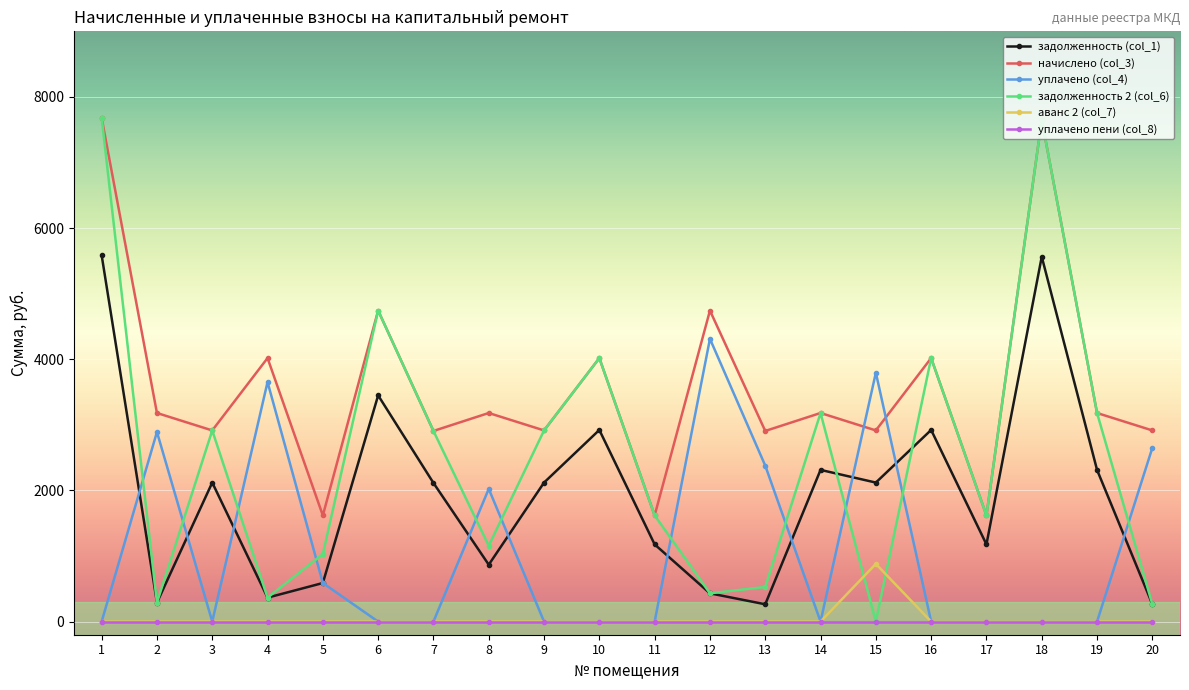

What is the spread (max minus min) of values at 1?

7681.6